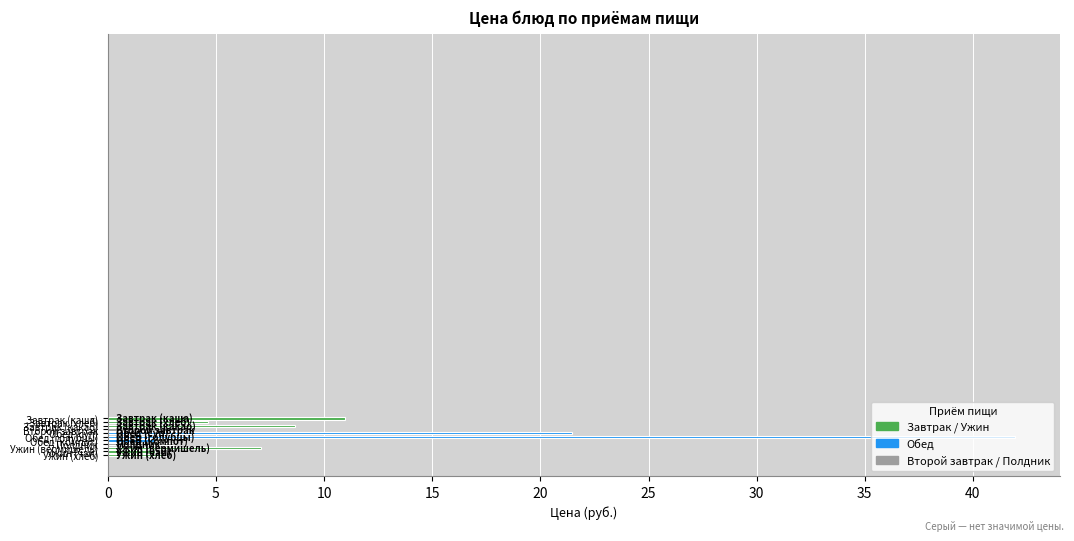

How many distinct data groups are displayed?

1